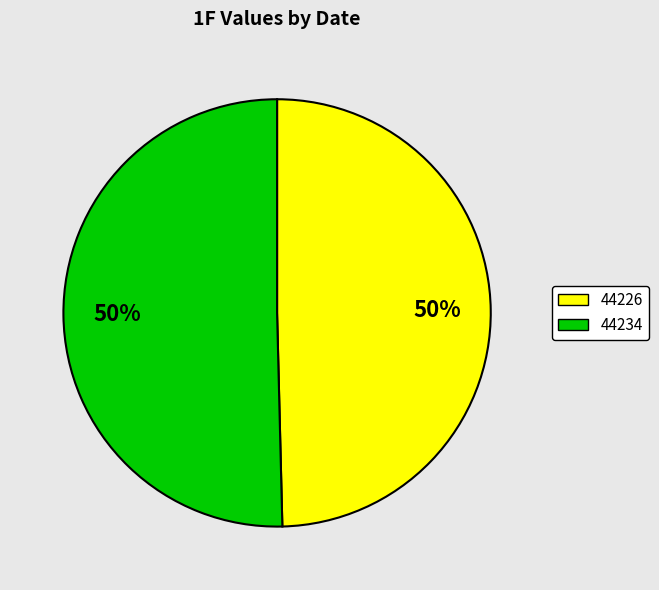

Is it true that 44234 is 63% of the pie?

False